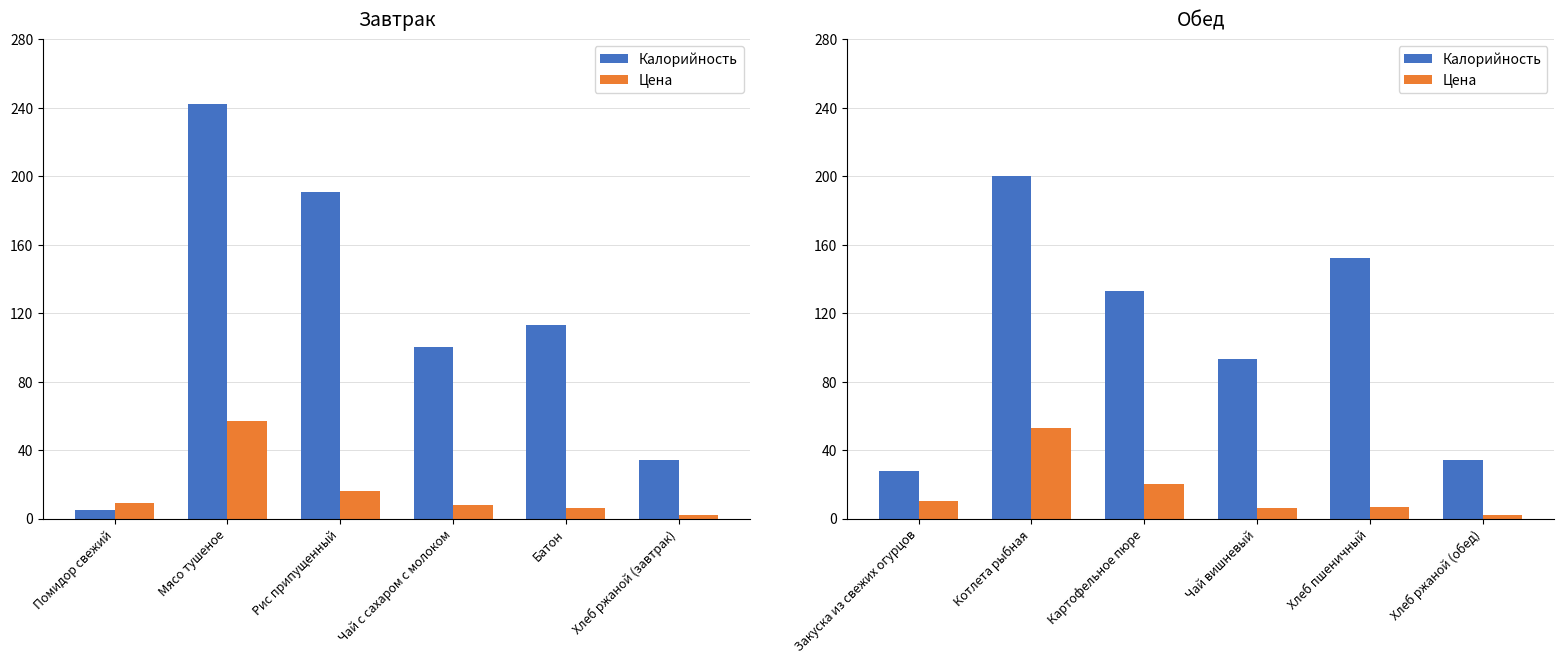

How many categories are shown in the chart?

6